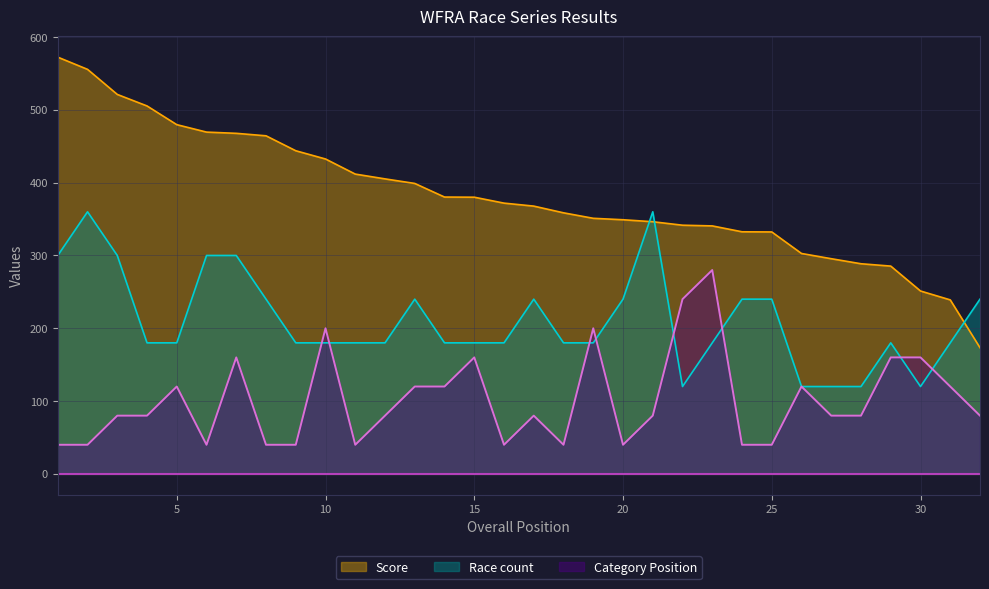

Is the value of Category Position at 29 greater than the value of Race count at 8?

No